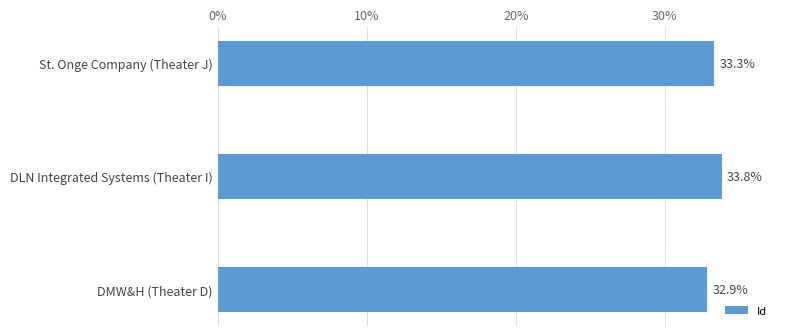

Are the bars horizontal?

Yes